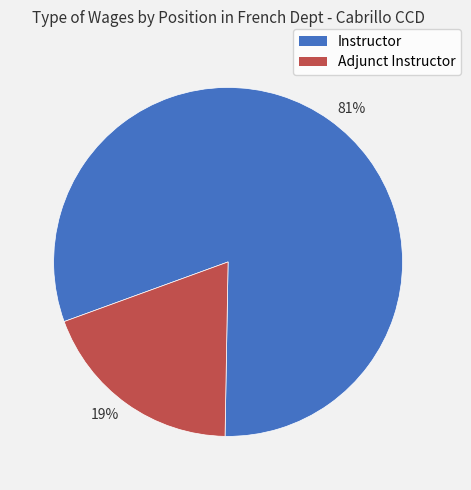

Count the number of slices in the pie.

2